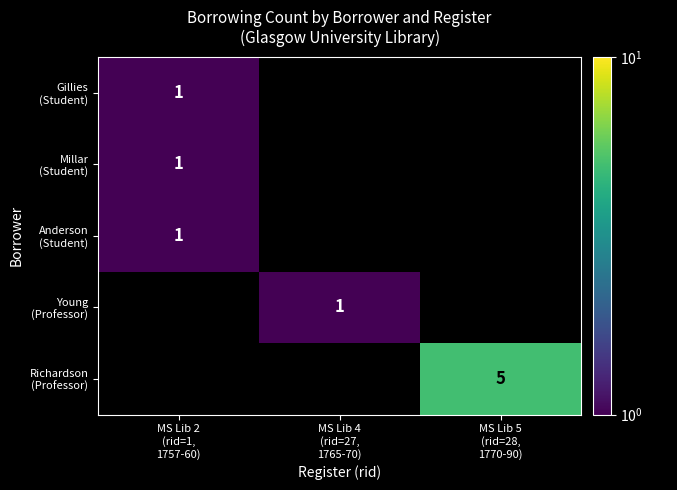

How many categories are shown in the chart?

3